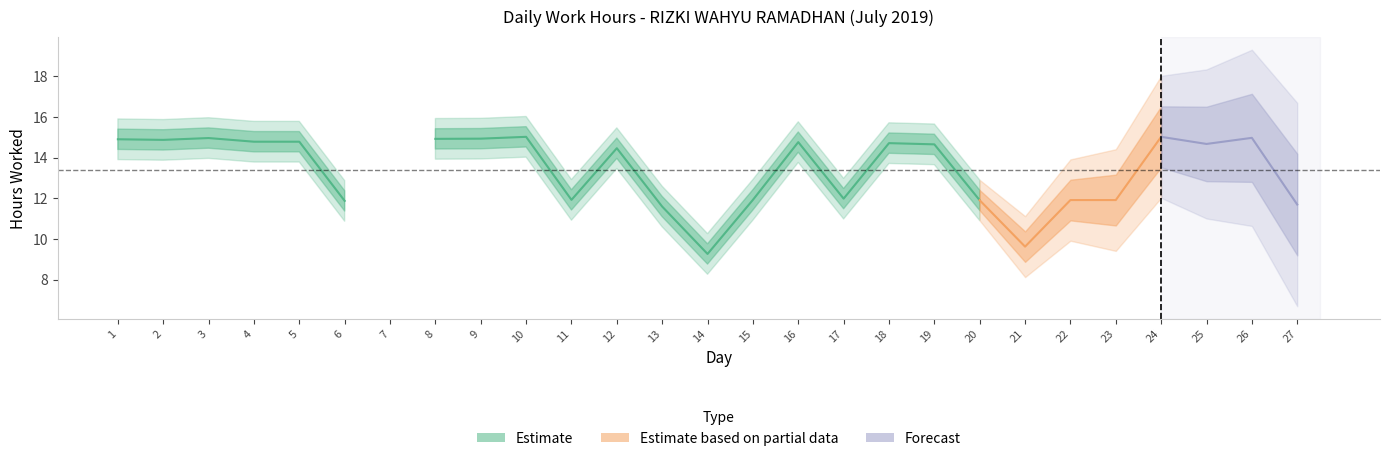

Where is the data nearest to the value 7?

14